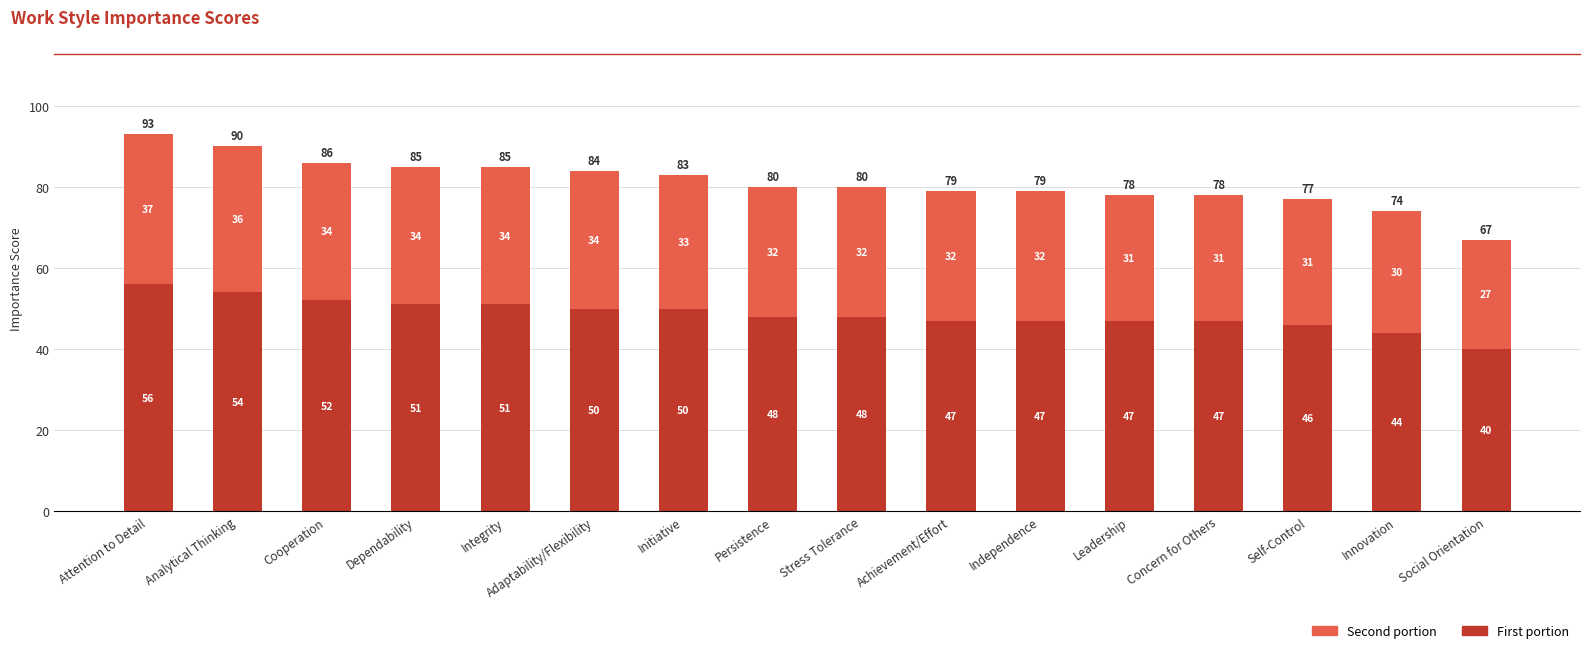

What is the difference between the second highest and second lowest values in the First portion series?

10